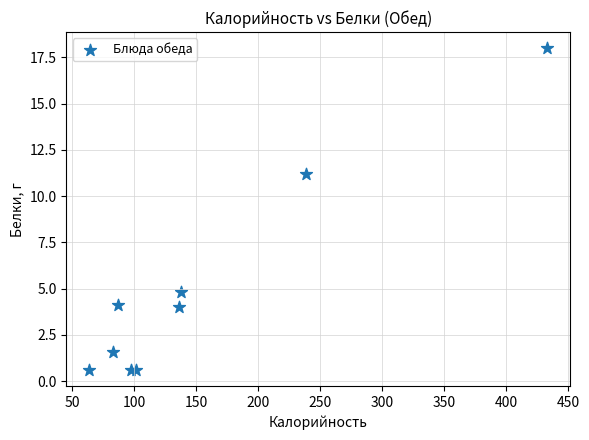

What is the average X value?

153.2